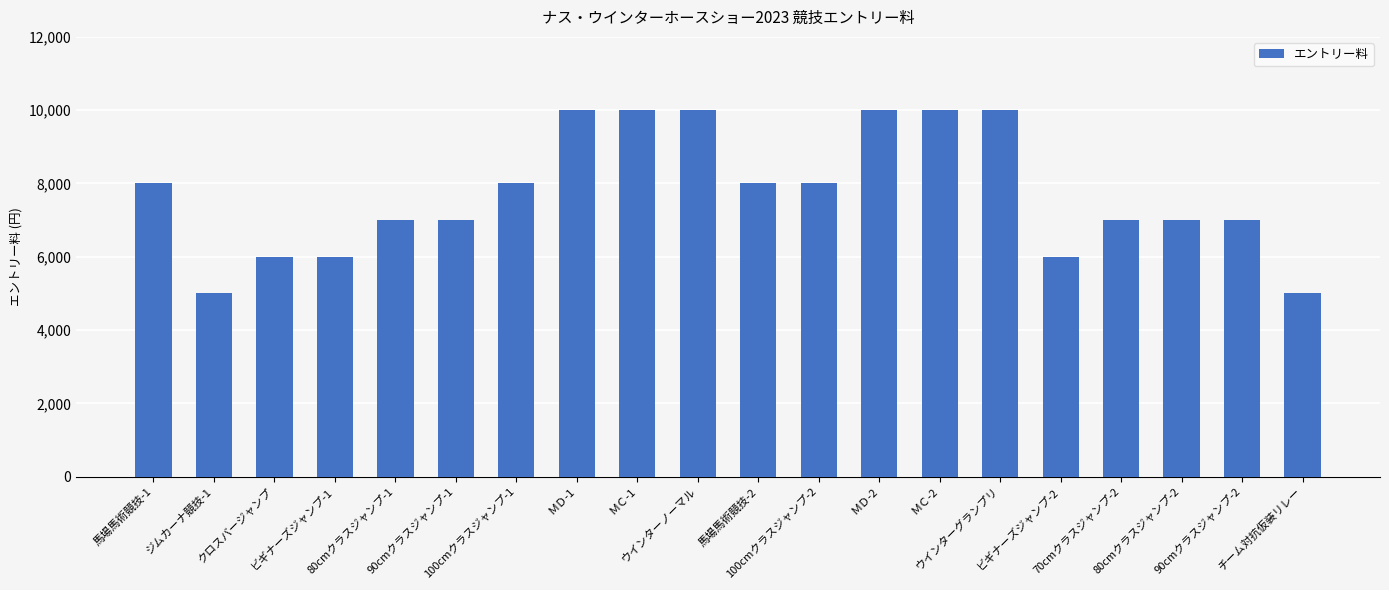

What is the average value?

7750